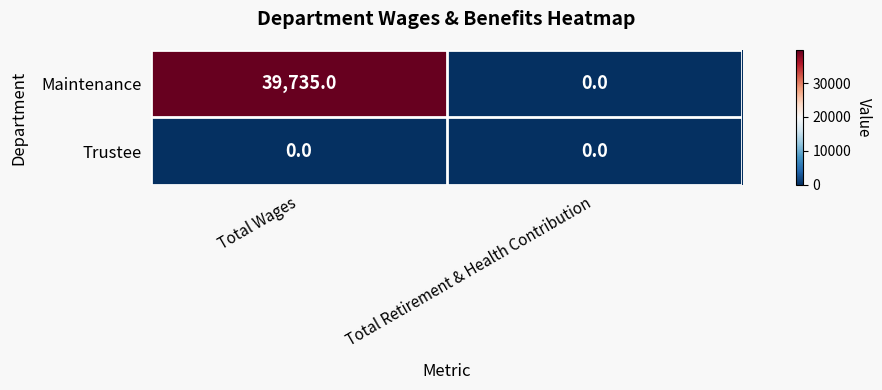

Is it true that Trustee equals 0 at Total Wages?

True